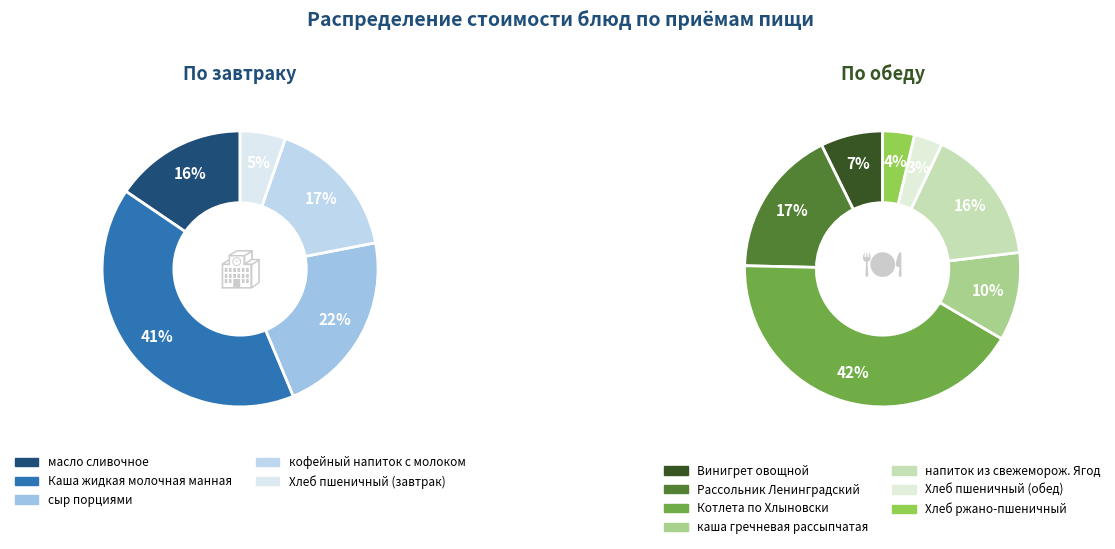

What portion of the pie excludes сыр порциями?

78.3%